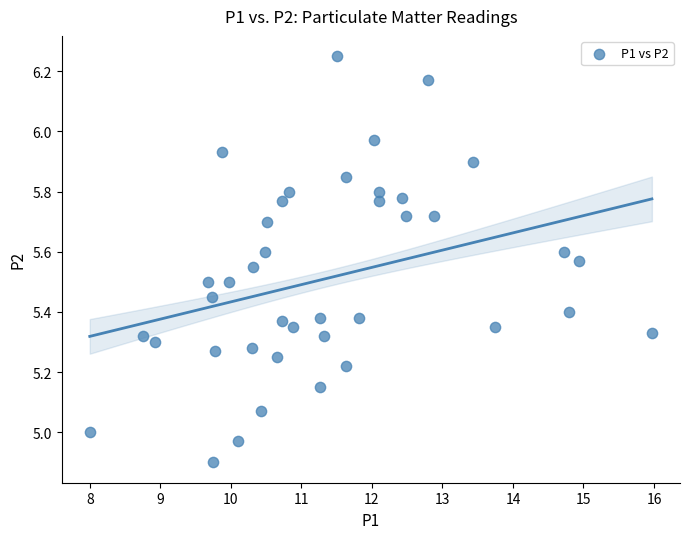

What is the range of X values (max minus min)?

8.0